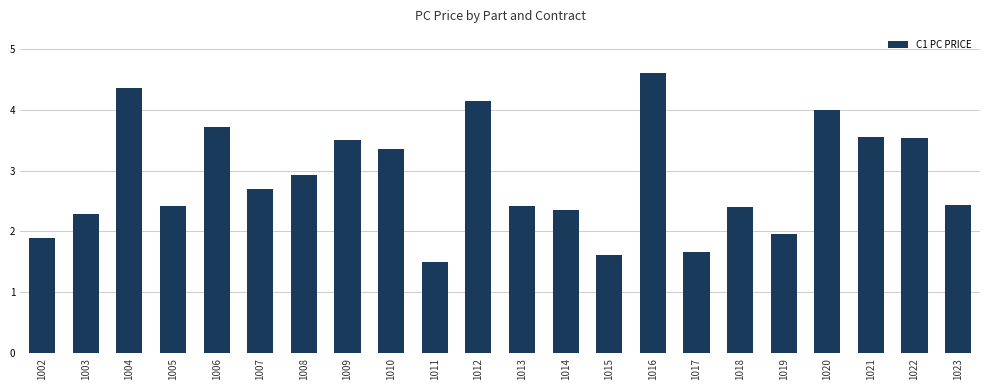

What is the change in value from 1013 to 1015?

-0.8